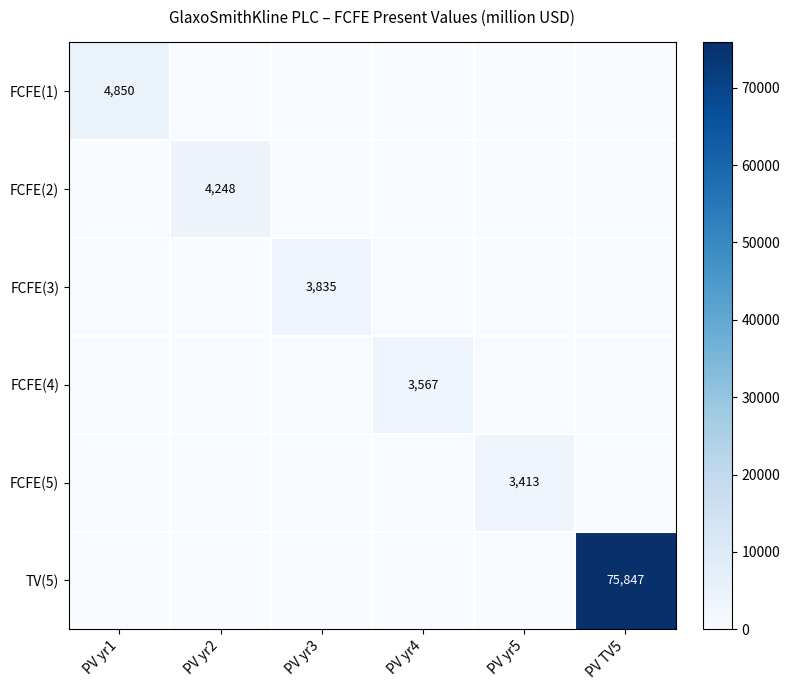

True or false: TV(5) has a value of 75847 at PV TV5.

True